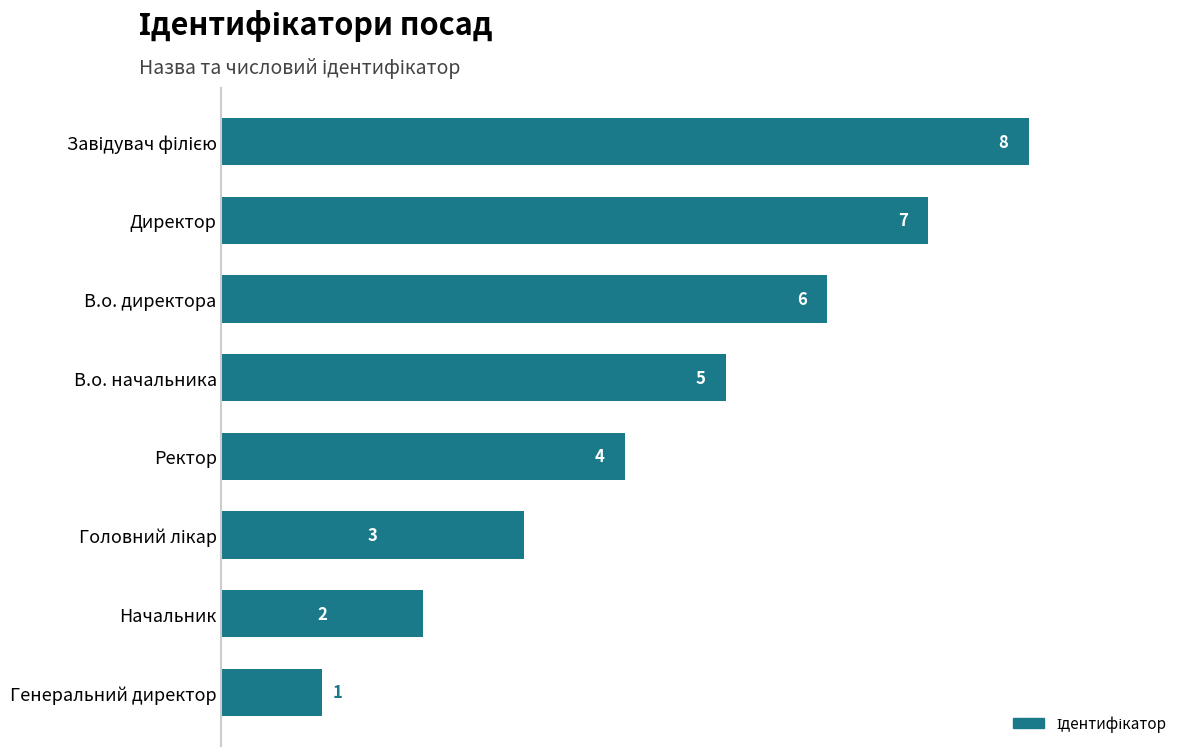

What is the difference between the values at Генеральний директор and В.о. директора?

5